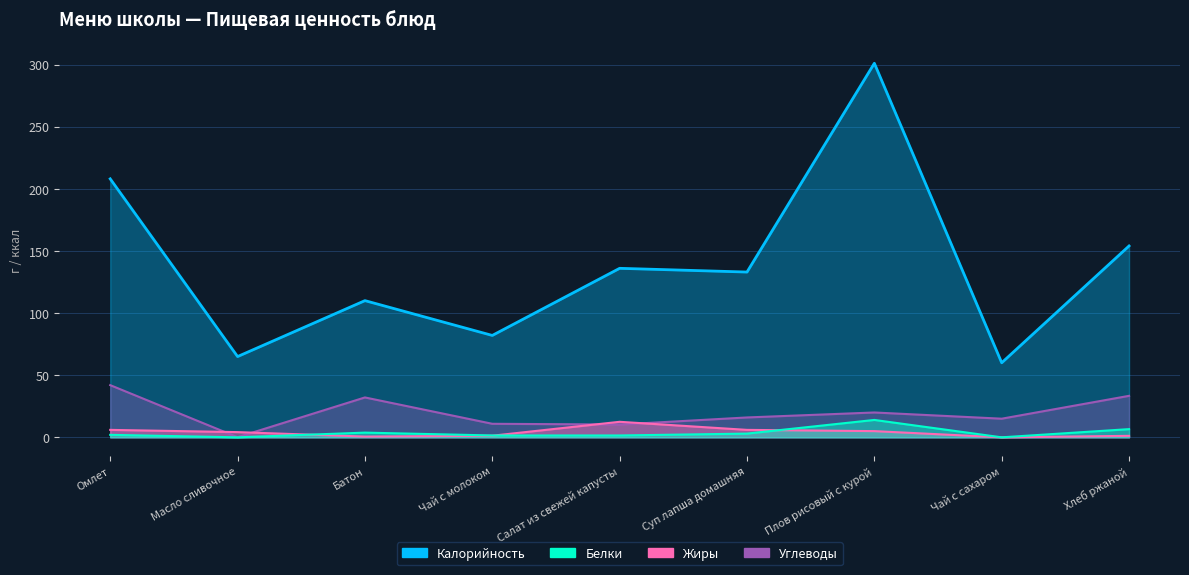

The value of Белки at Омлет is 2.0. True or false?

True